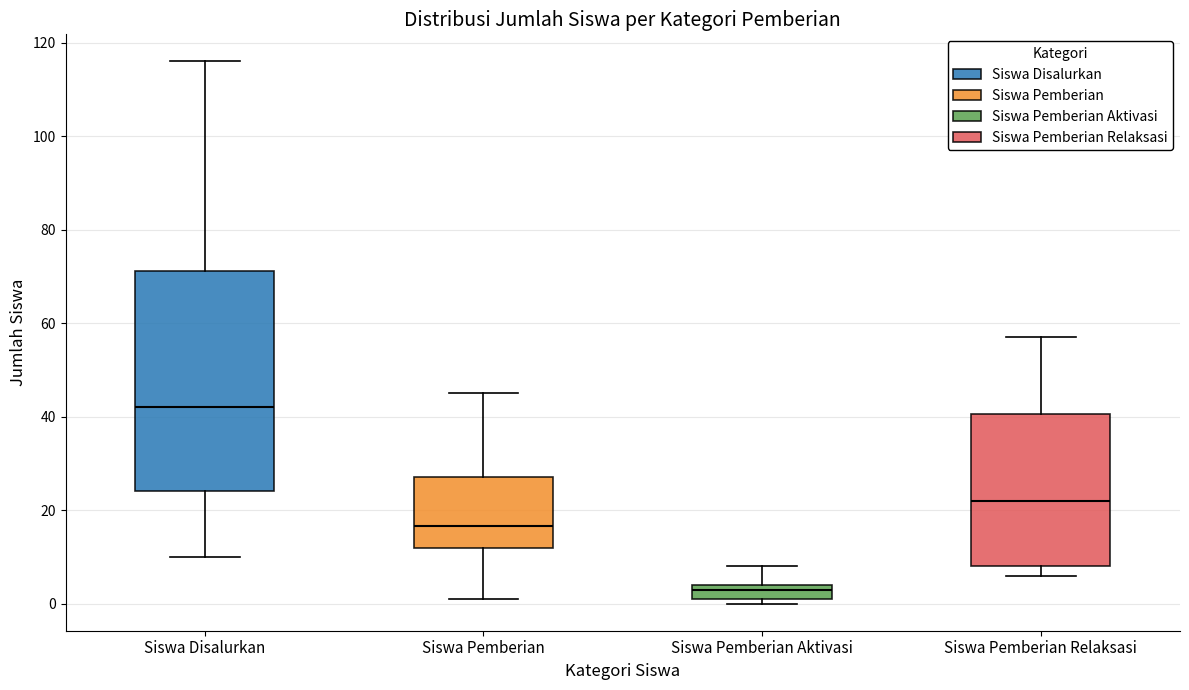

Reading left to right, transcribe this box plot: for each box, give where its median line is, the range the box spans, and where its two whiskers end, as read against the y-axis. The values are not printed on the chart, so give them approximately, as read against the axis.

Siswa Disalurkan: median 42, box 24 to 72, whiskers 10 to 116
Siswa Pemberian: median 16, box 12 to 28, whiskers 2 to 46
Siswa Pemberian Aktivasi: median 4 (just below the box's upper edge), box 2 to 4, whiskers 0 to 8
Siswa Pemberian Relaksasi: median 22, box 8 to 40, whiskers 6 to 58